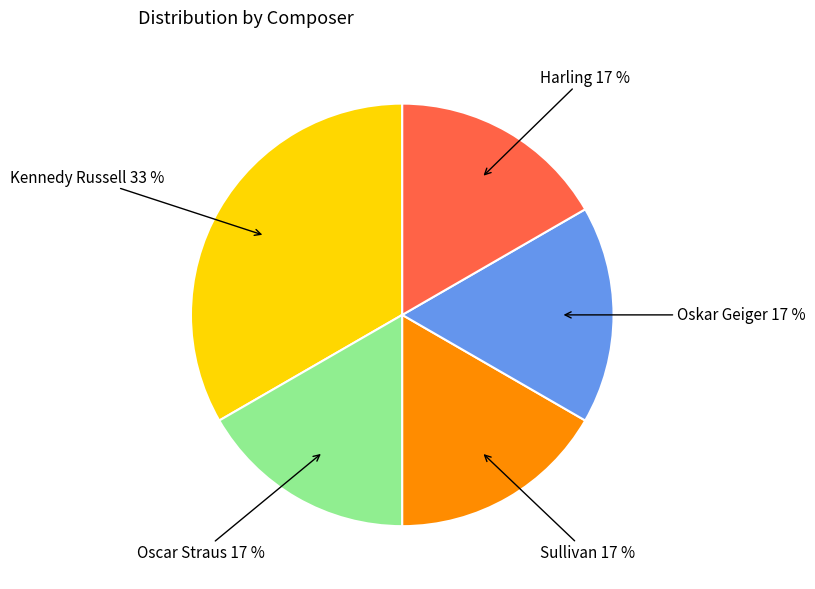

To the nearest percent, what is the combined percentage of Kennedy Russell and Oskar Geiger?

50%